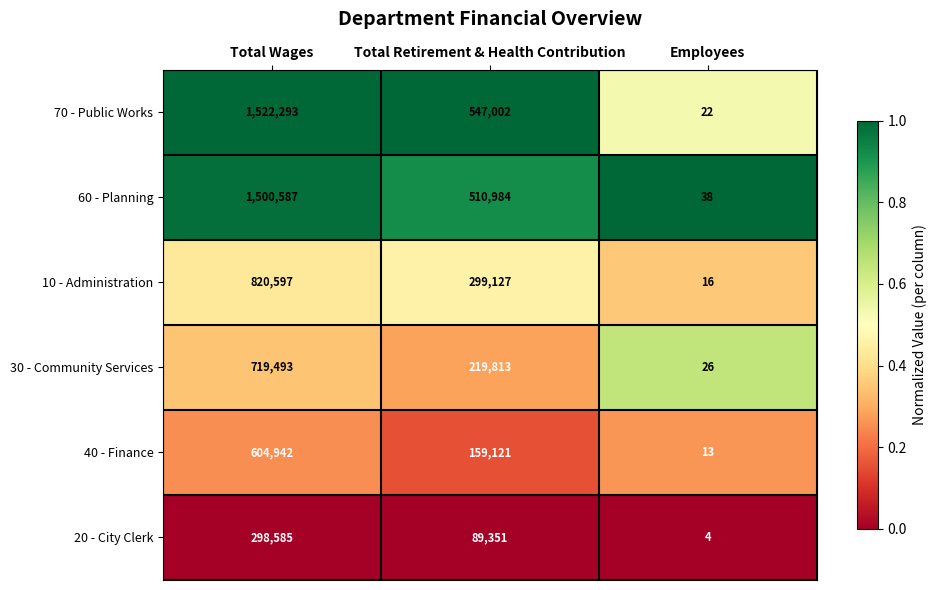

List the labels in order of 40 - Finance value, smallest first.

Employees, Total Retirement & Health Contribution, Total Wages